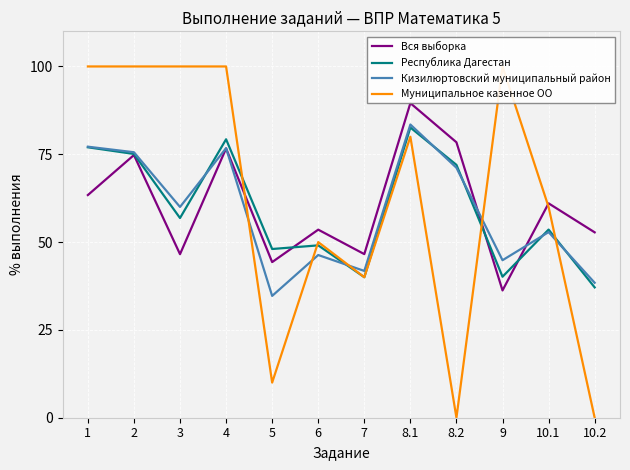

How many interior local valleys does the Вся выборка series have?

4